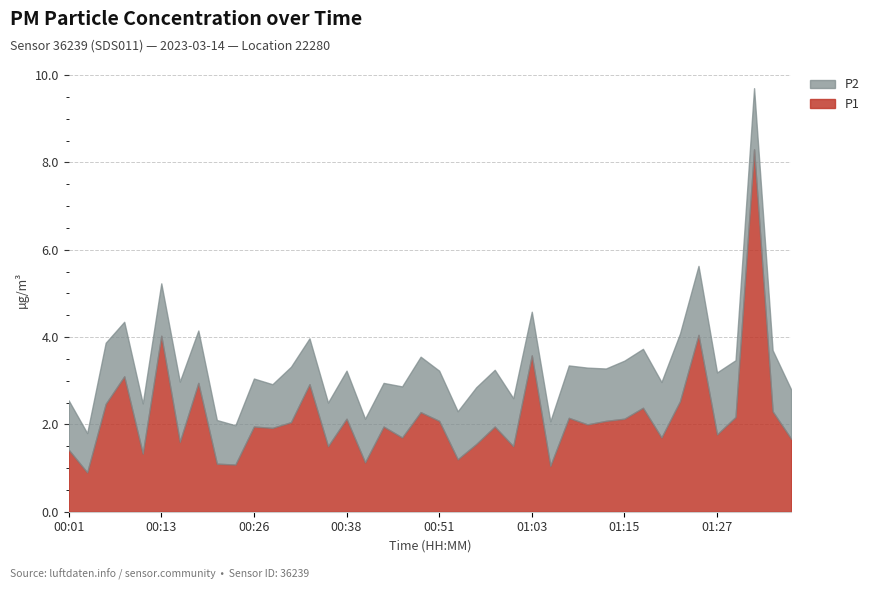

What is the greatest value displayed?

8.3